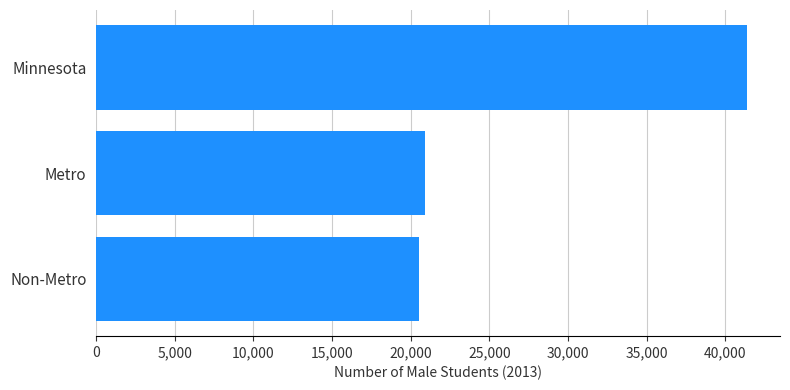

Reading bottom to top, list all the values displayed in this chart.

Non-Metro=20501	Metro=20908	Minnesota=41409